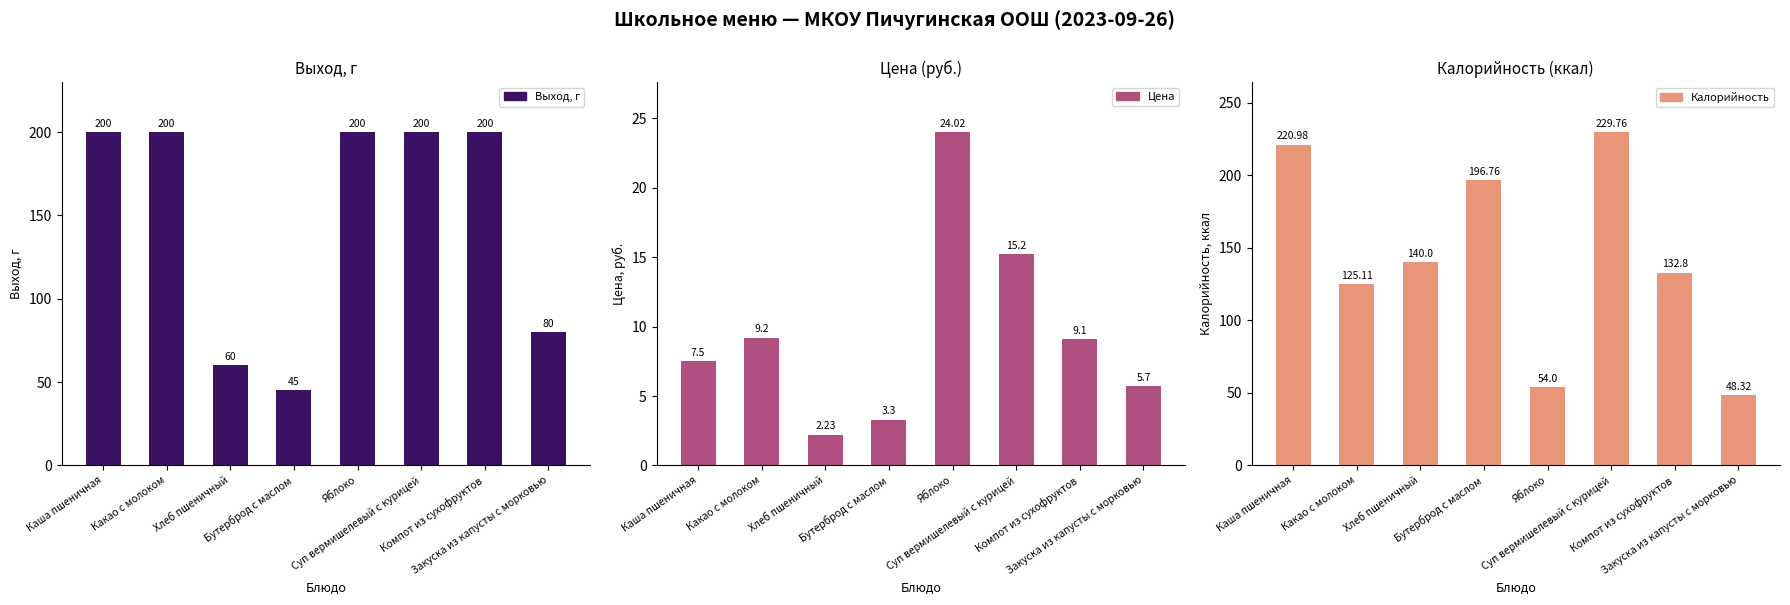

Which series has the largest range (max minus min)?

Калорийность